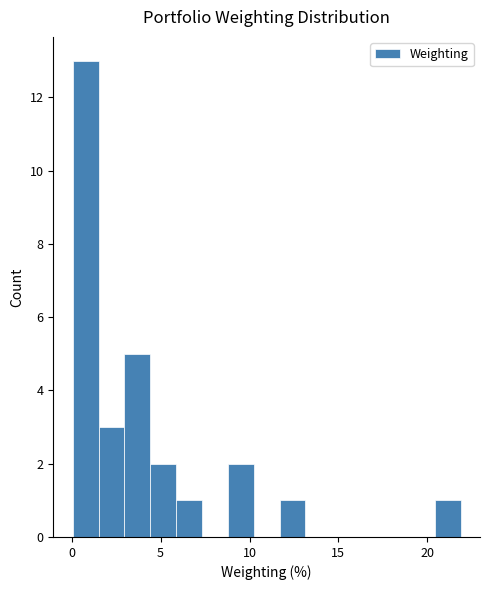

Read against the x-axis, roughly where is the centre of the tallest bar?

1.0